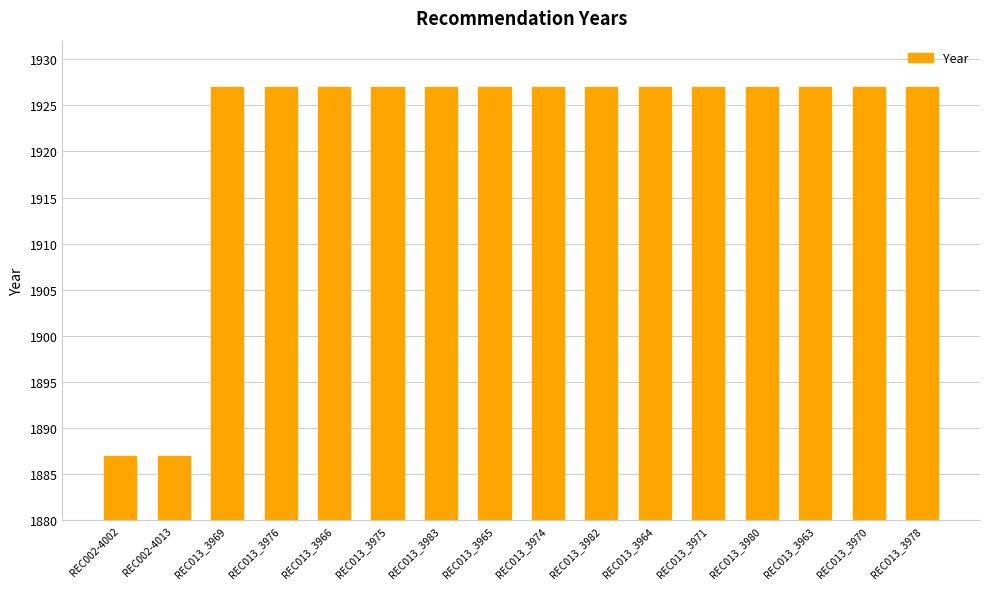

Reading left to right, list all the values displayed in this chart.

1887	1887	1927	1927	1927	1927	1927	1927	1927	1927	1927	1927	1927	1927	1927	1927